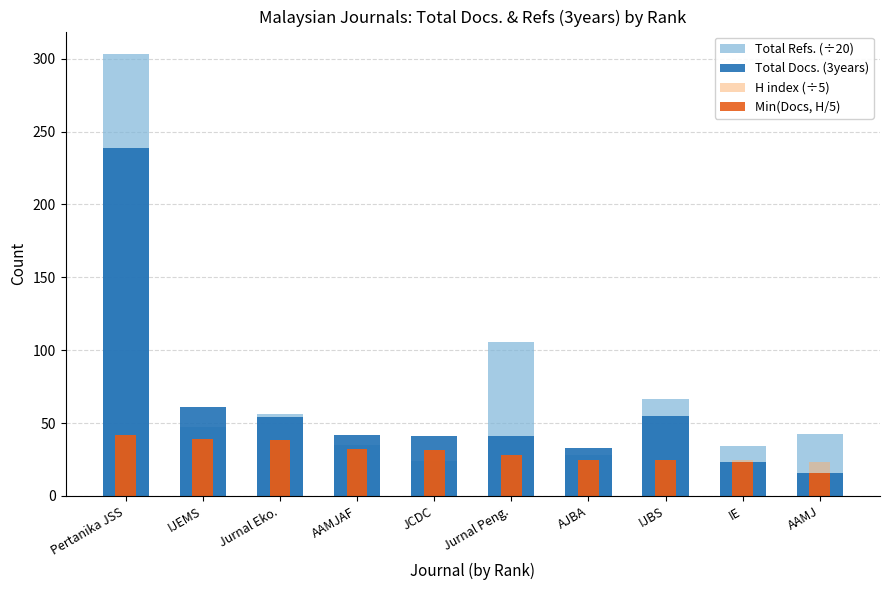

Which series has the largest range (max minus min)?

Total Refs. (÷20)